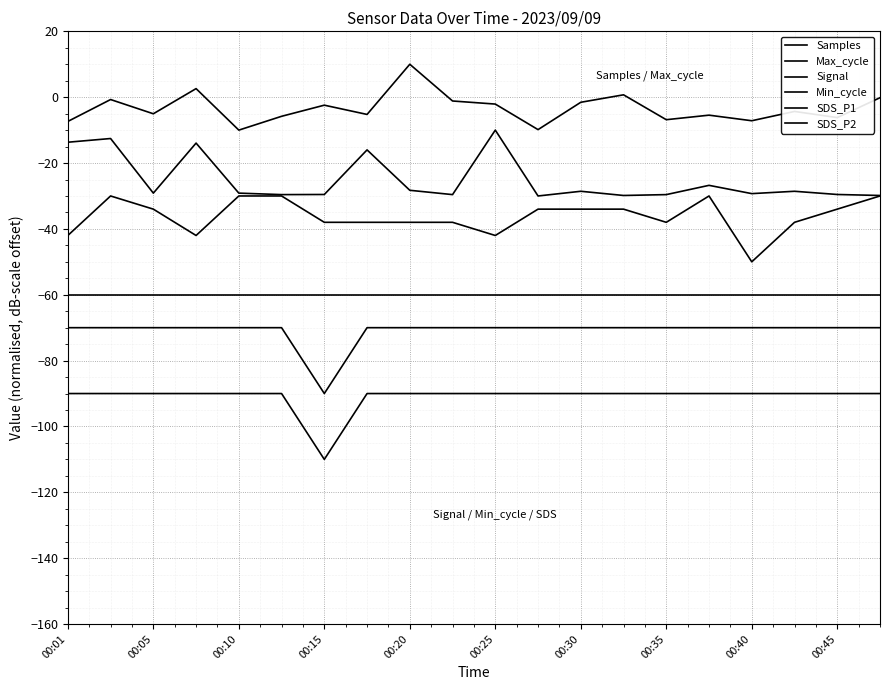

Does the chart display data point markers on the line(s)?

No